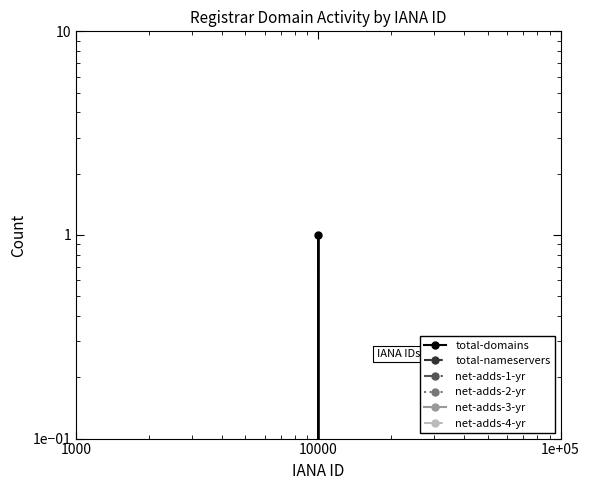

Reading left to right, what are all the values shown in this chart?

total-domains: 0.1	1.0	0.1
total-nameservers: 0.1	0.1	0.1
net-adds-1-yr: 0.1	0.1	0.1
net-adds-2-yr: 0.1	0.1	0.1
net-adds-3-yr: 0.1	0.1	0.1
net-adds-4-yr: 0.1	0.1	0.1